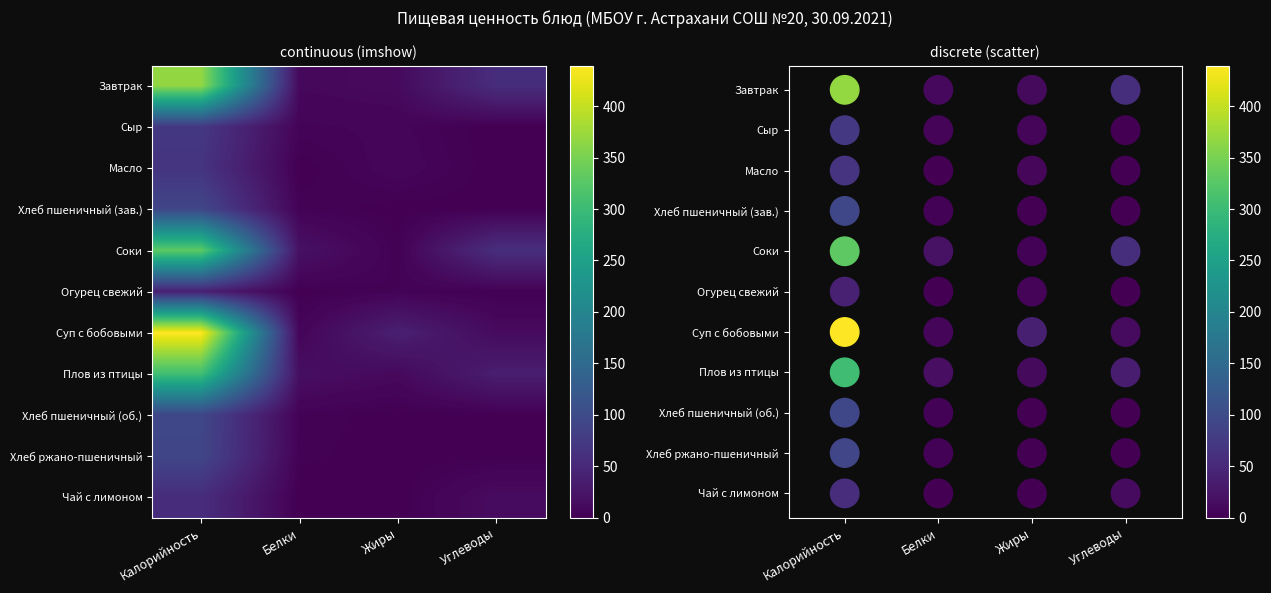

At Углеводы, list the series in order from largest to smallest.

Соки, Завтрак, Плов из птицы, Чай с лимоном, Суп с бобовыми, Огурец свежий, Хлеб ржано-пшеничный, Хлеб пшеничный (зав.), Хлеб пшеничный (об.), Масло, Сыр